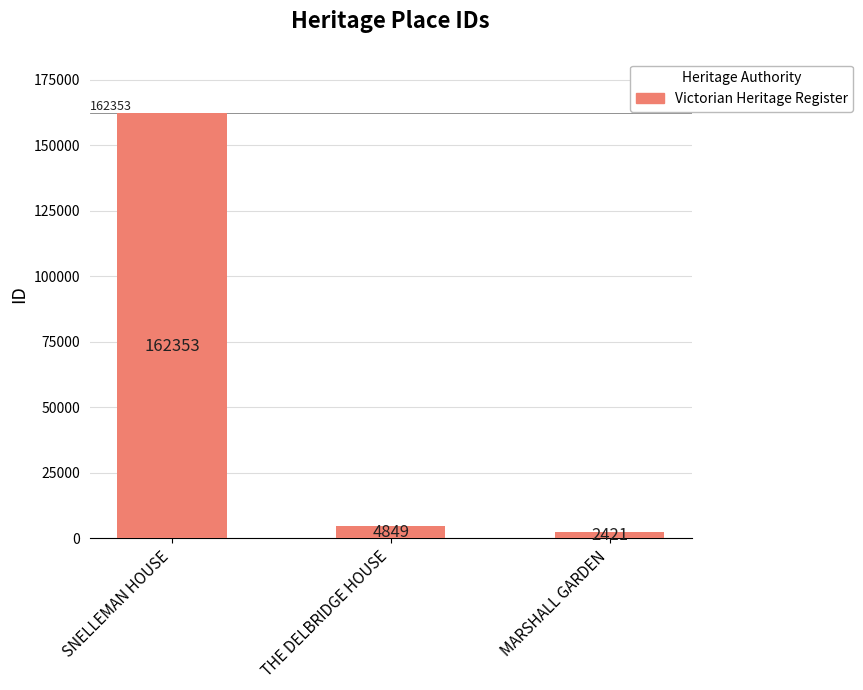

Reading right to left, extract all data points from this chart.

MARSHALL GARDEN=2421	THE DELBRIDGE HOUSE=4849	SNELLEMAN HOUSE=162353